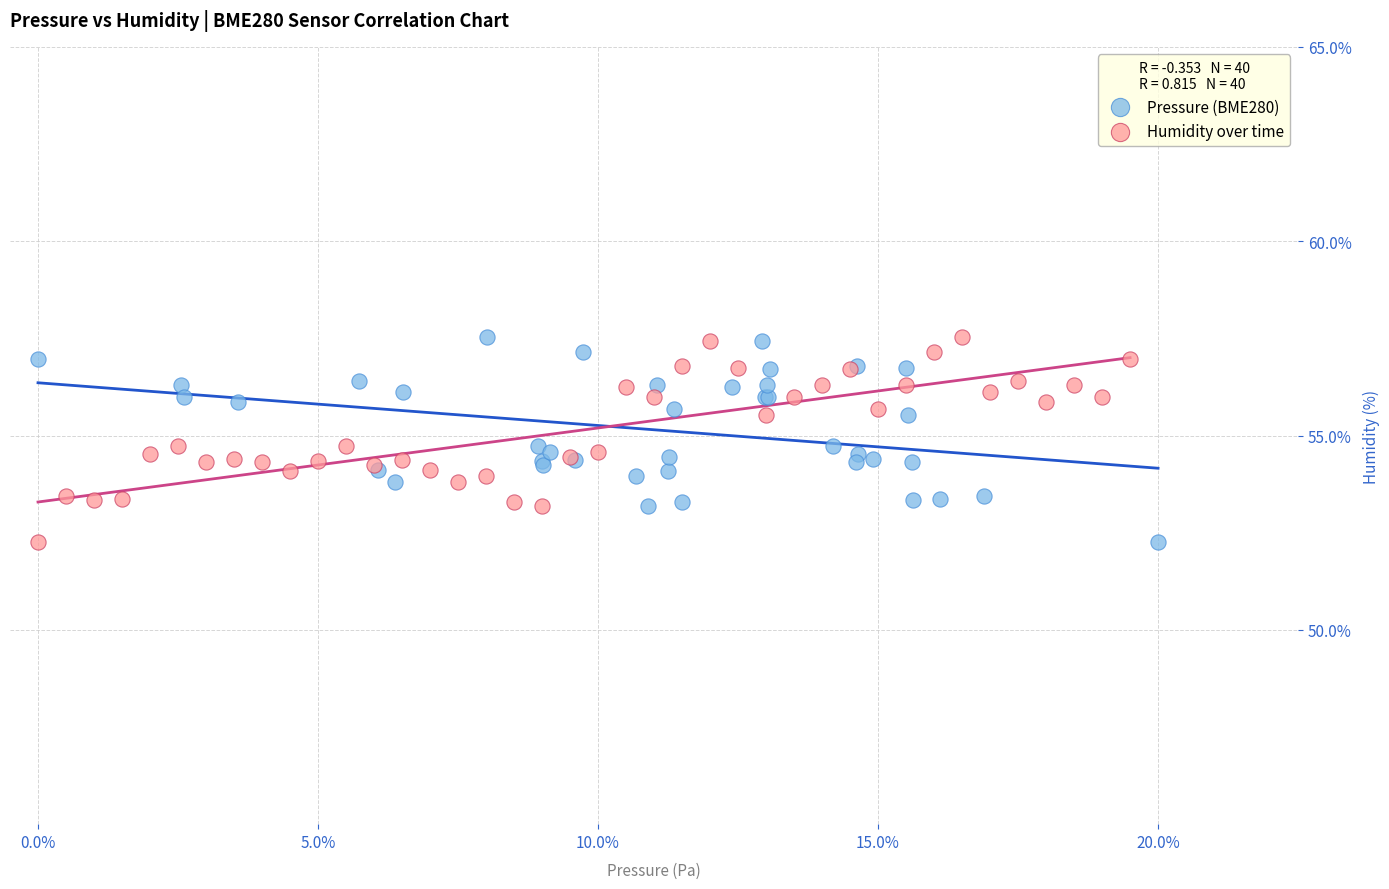

What are all the series names shown in the legend?

Pressure (BME280), Humidity over time